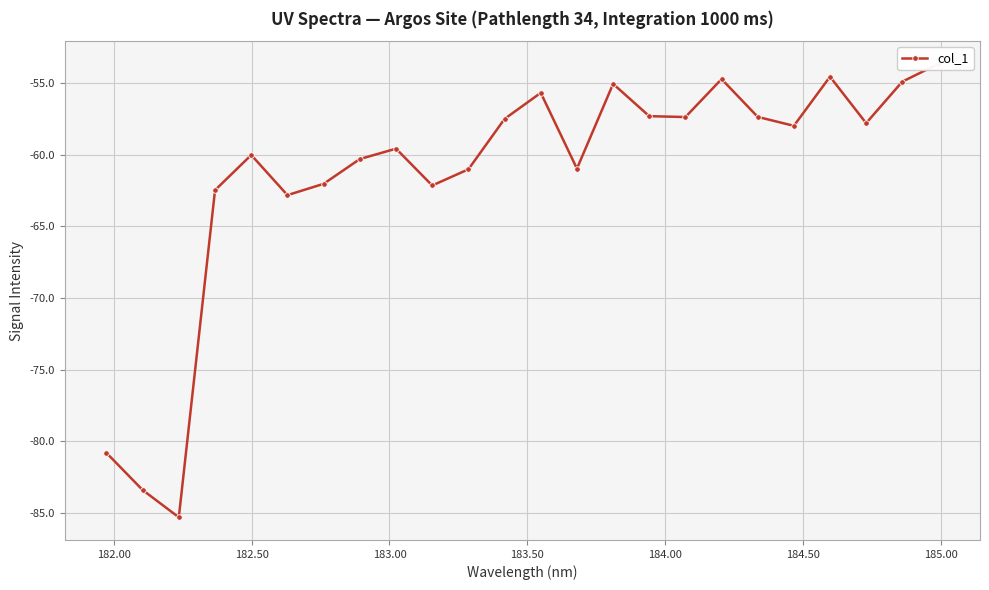

Is this an area chart (filled region under the line)?

No